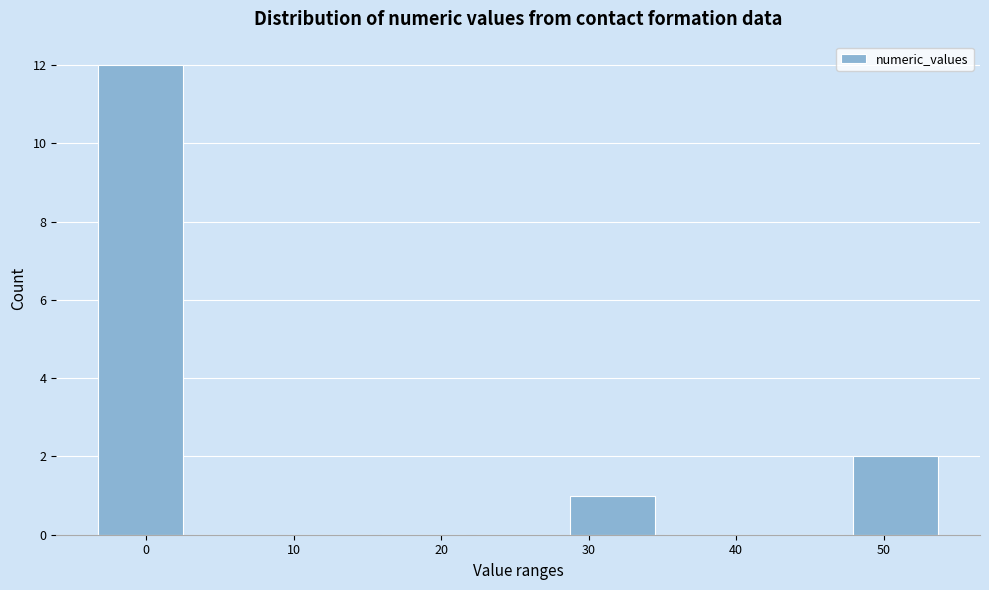

What is the height of the bar covering -4 to 3 on the x-axis? Neither the bar edges nor the heights are printed on the chart, so give them approximately, as read against the axes.

12